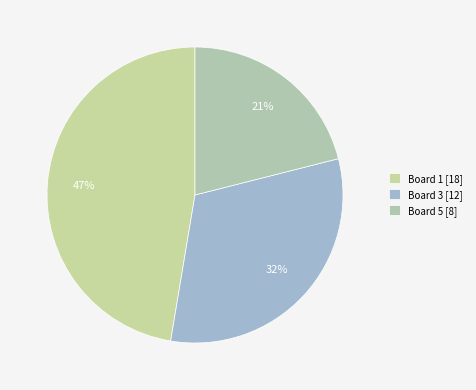

How many slices are in this pie chart?

3